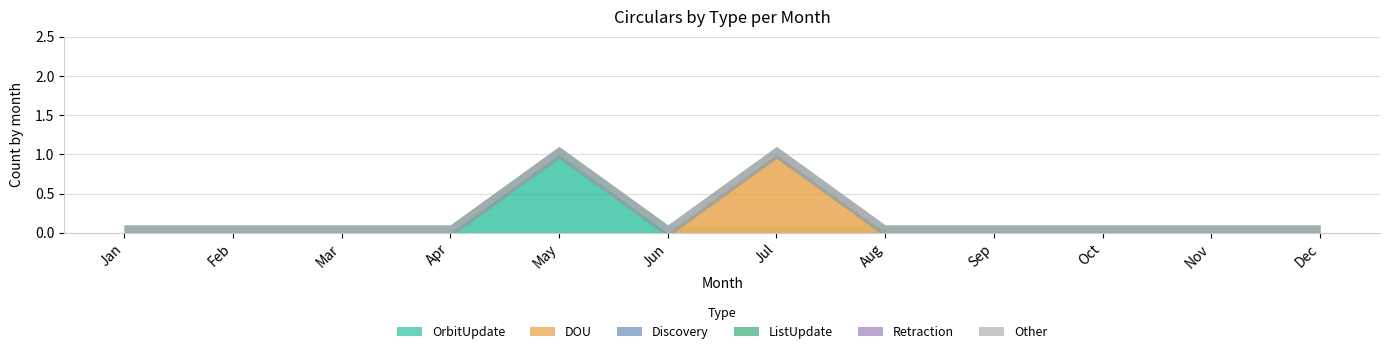

Reading right to left, list all the values displayed in this chart.

OrbitUpdate: Dec=0	Nov=0	Oct=0	Sep=0	Aug=0	Jul=0	Jun=0	May=1	Apr=0	Mar=0	Feb=0	Jan=0
DOU: Dec=0	Nov=0	Oct=0	Sep=0	Aug=0	Jul=1	Jun=0	May=0	Apr=0	Mar=0	Feb=0	Jan=0
Discovery: Dec=0	Nov=0	Oct=0	Sep=0	Aug=0	Jul=0	Jun=0	May=0	Apr=0	Mar=0	Feb=0	Jan=0
ListUpdate: Dec=0	Nov=0	Oct=0	Sep=0	Aug=0	Jul=0	Jun=0	May=0	Apr=0	Mar=0	Feb=0	Jan=0
Retraction: Dec=0	Nov=0	Oct=0	Sep=0	Aug=0	Jul=0	Jun=0	May=0	Apr=0	Mar=0	Feb=0	Jan=0
Other: Dec=0	Nov=0	Oct=0	Sep=0	Aug=0	Jul=0	Jun=0	May=0	Apr=0	Mar=0	Feb=0	Jan=0